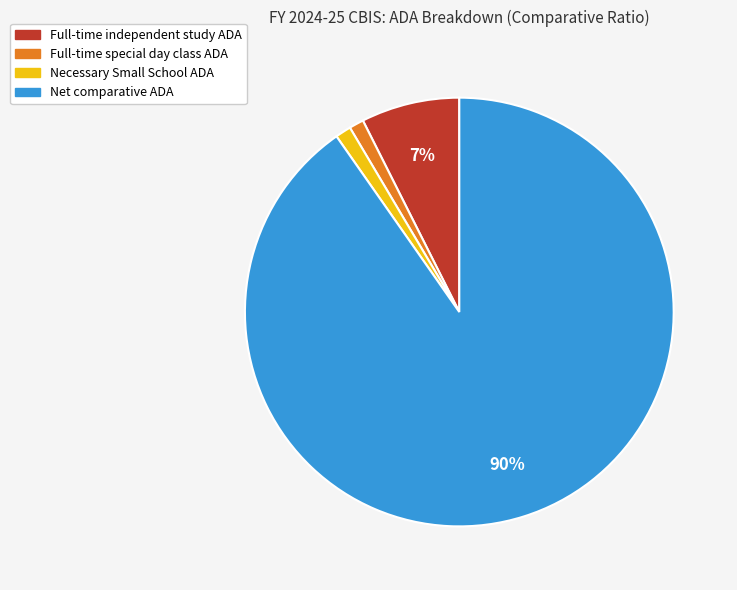

To the nearest percent, what portion does Necessary Small School ADA represent?

1%